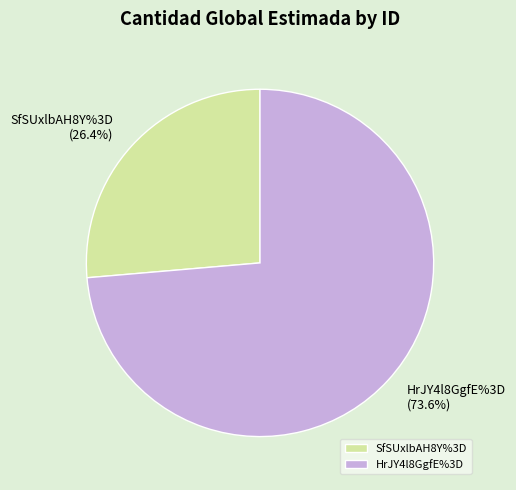

What percentage is NOT represented by SfSUxlbAH8Y%3D?

73.6%